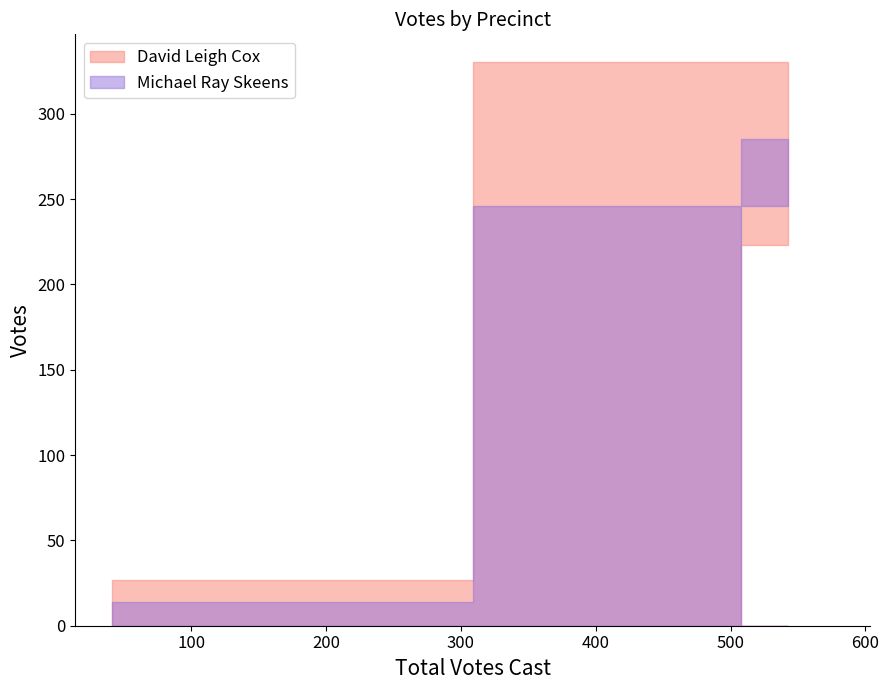

What are all the series names shown in the legend?

David Leigh Cox, Michael Ray Skeens